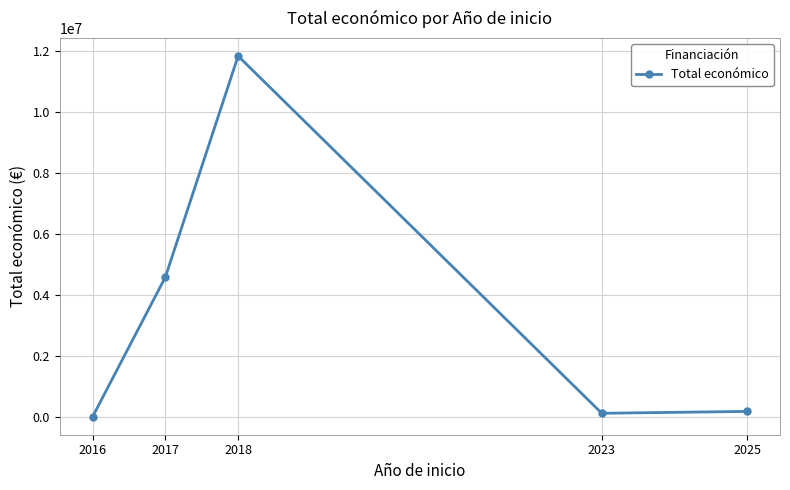

Which label corresponds to the largest value in the chart?

2018